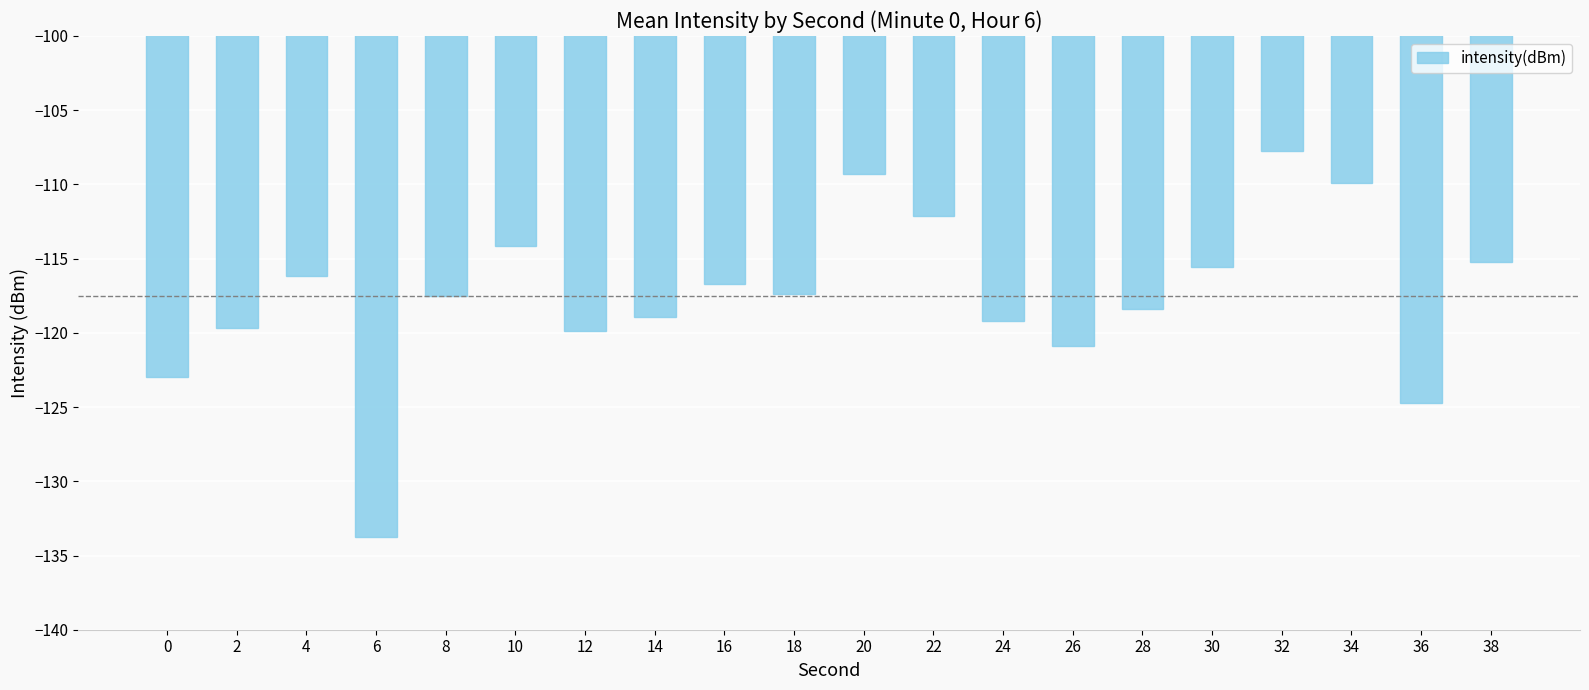

Reading left to right, transcribe all the data shown in this chart.

-123.0	-119.7	-116.1	-133.8	-117.5	-114.2	-119.9	-118.9	-116.7	-117.4	-109.3	-112.1	-119.2	-120.9	-118.4	-115.6	-107.7	-109.9	-124.7	-115.2